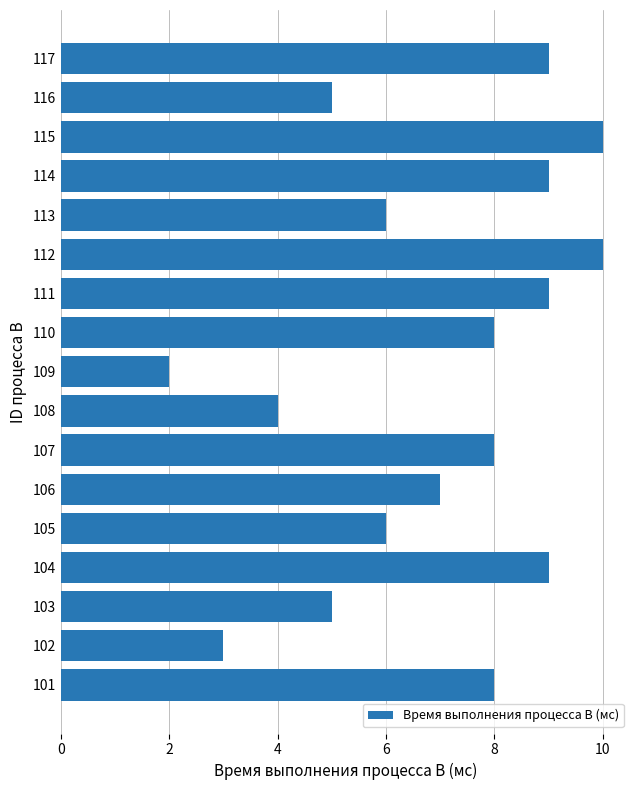

What is the difference between the second highest and second lowest values?

7